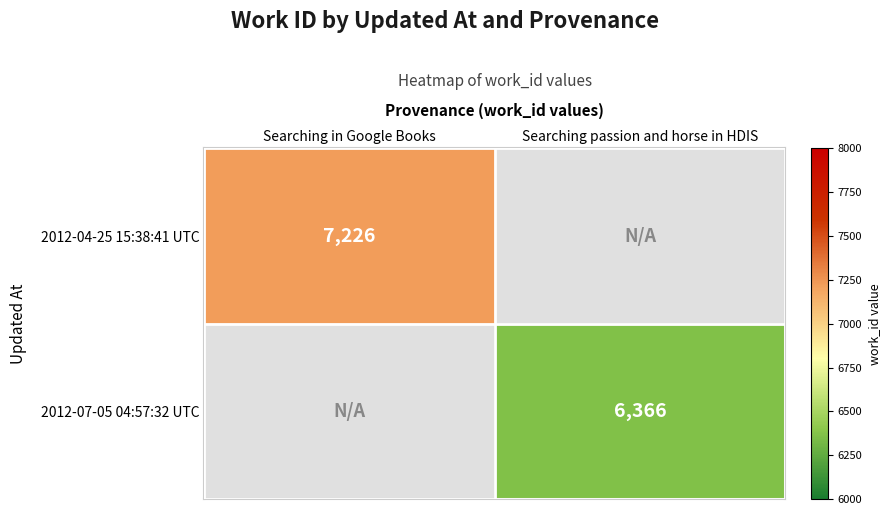

How many data points does each series have?

2